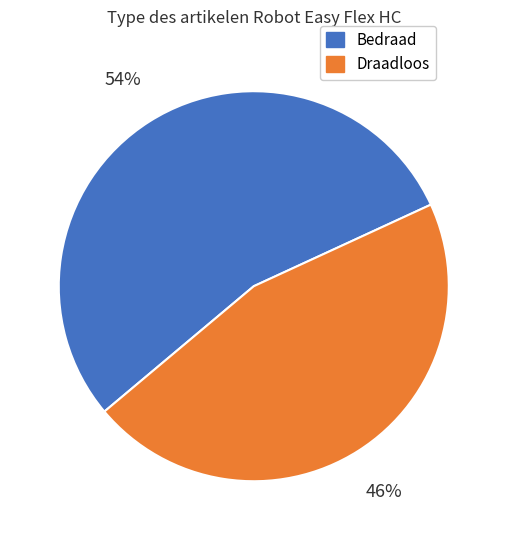

Combined, do Draadloos and Bedraad account for over 50%?

Yes